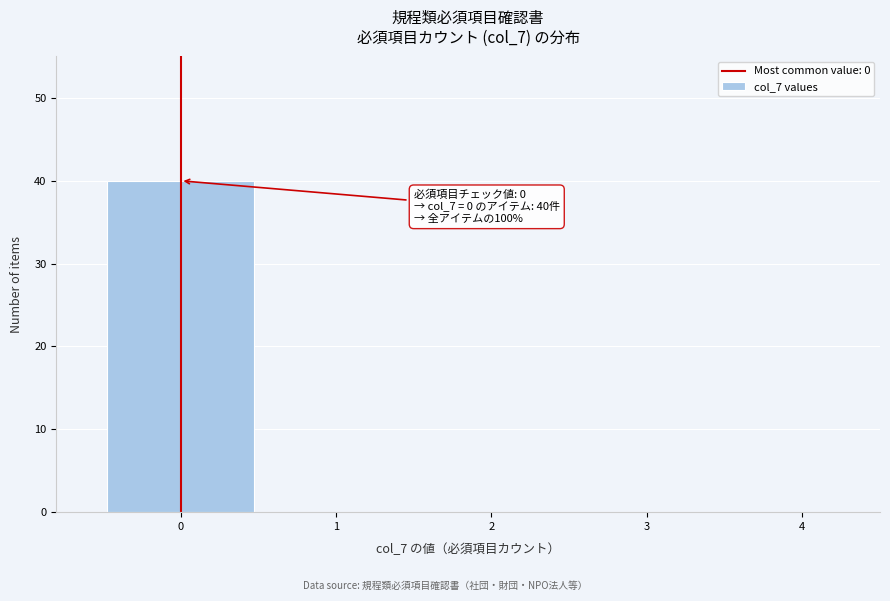

Which range on the x-axis has the tallest bar?

-0.5 to 0.5